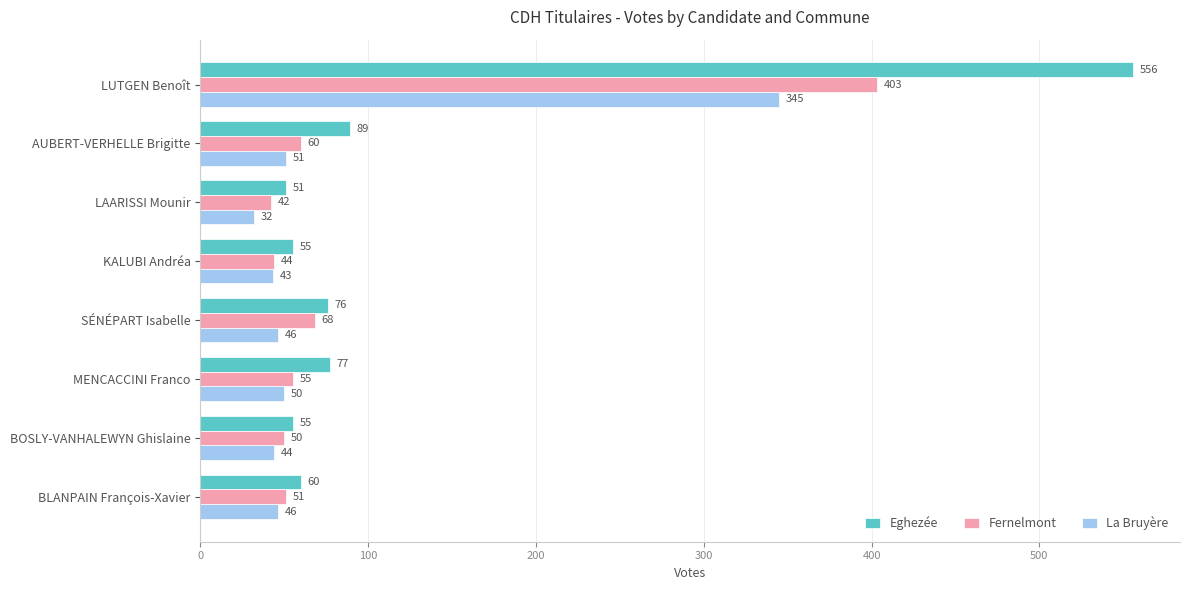

What is the difference between the maximum and minimum values in the Fernelmont series?

361